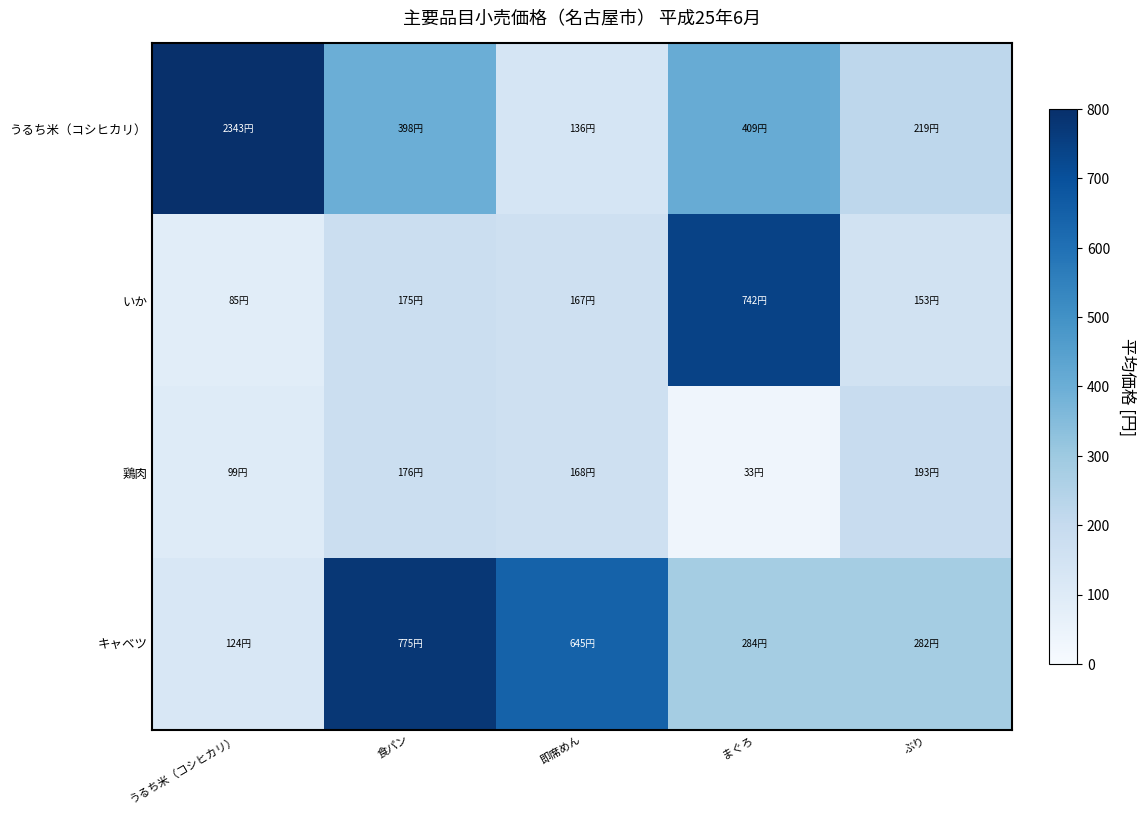

What is the smallest value displayed?

33